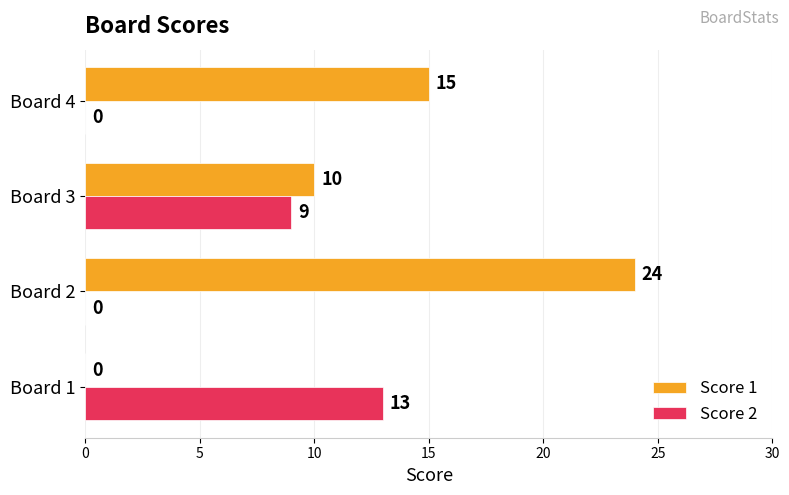

What is the sum of all Score 1 values?

49